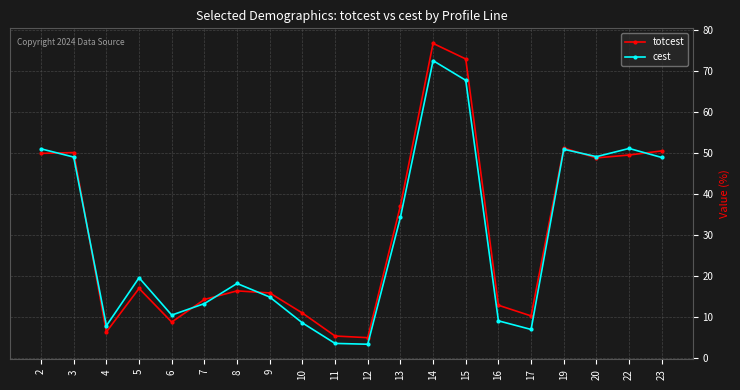

True or false: cest has more than 1 interior local peaks.

True